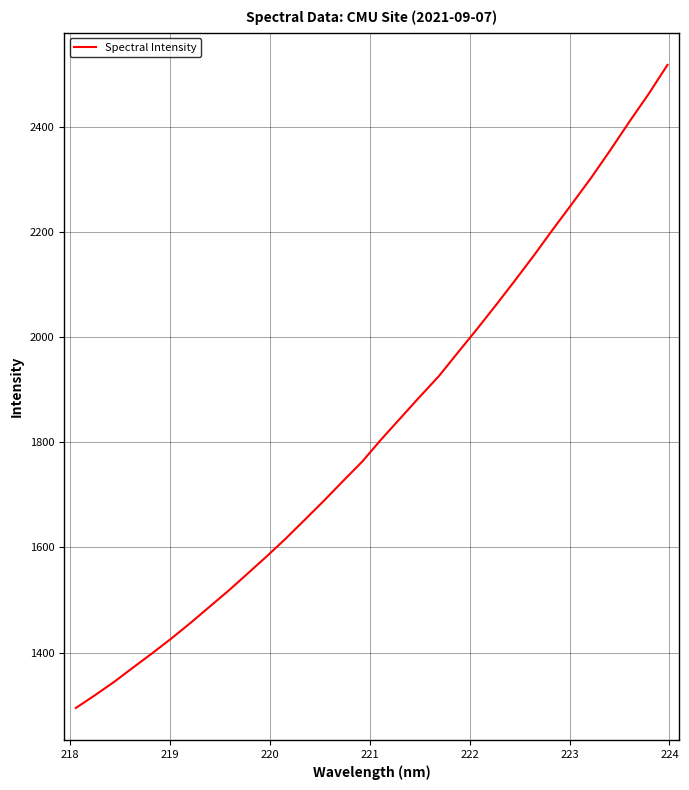

How many values exceed 1805?

16